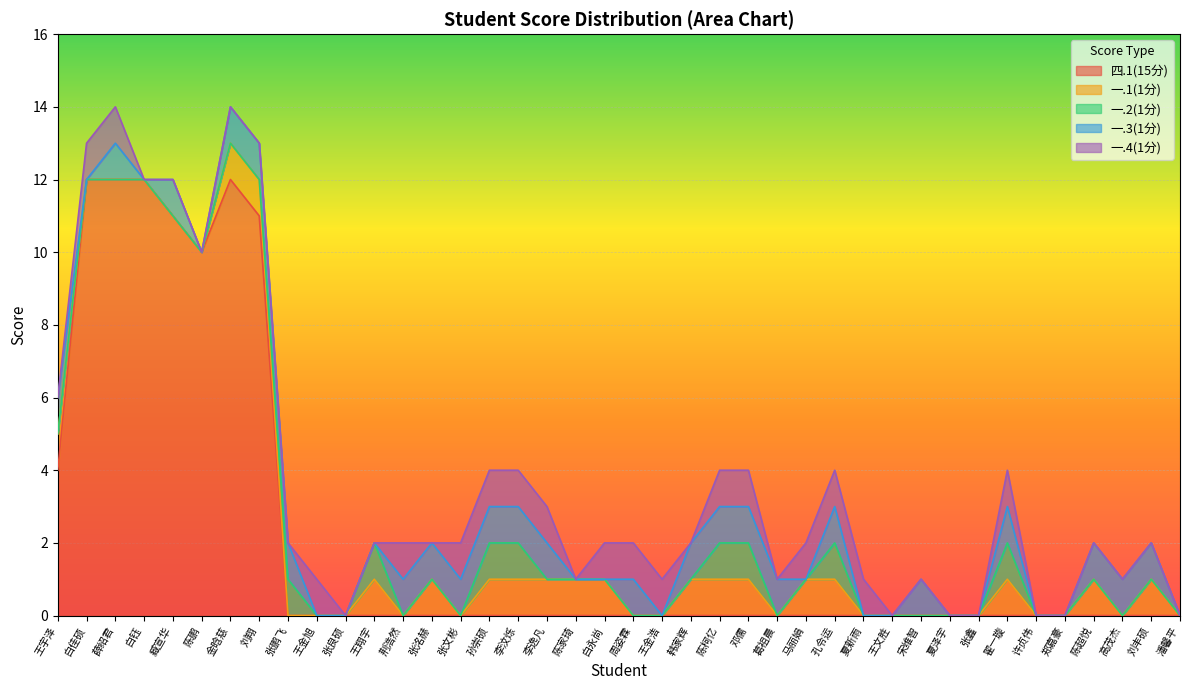

Count the 一.4(1分) values in the range 0 to 1.

40